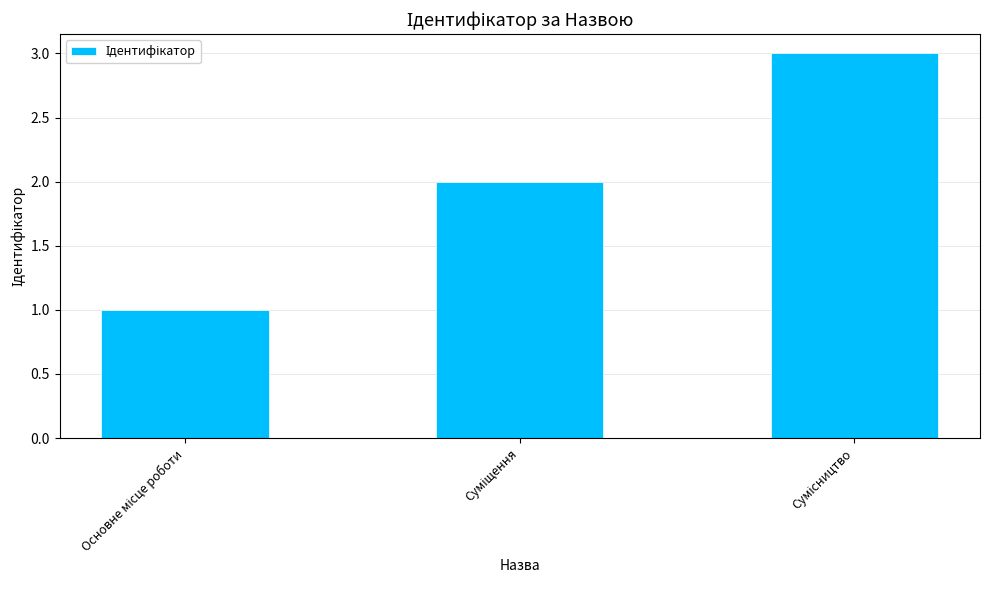

What is the maximum value shown in the chart?

3